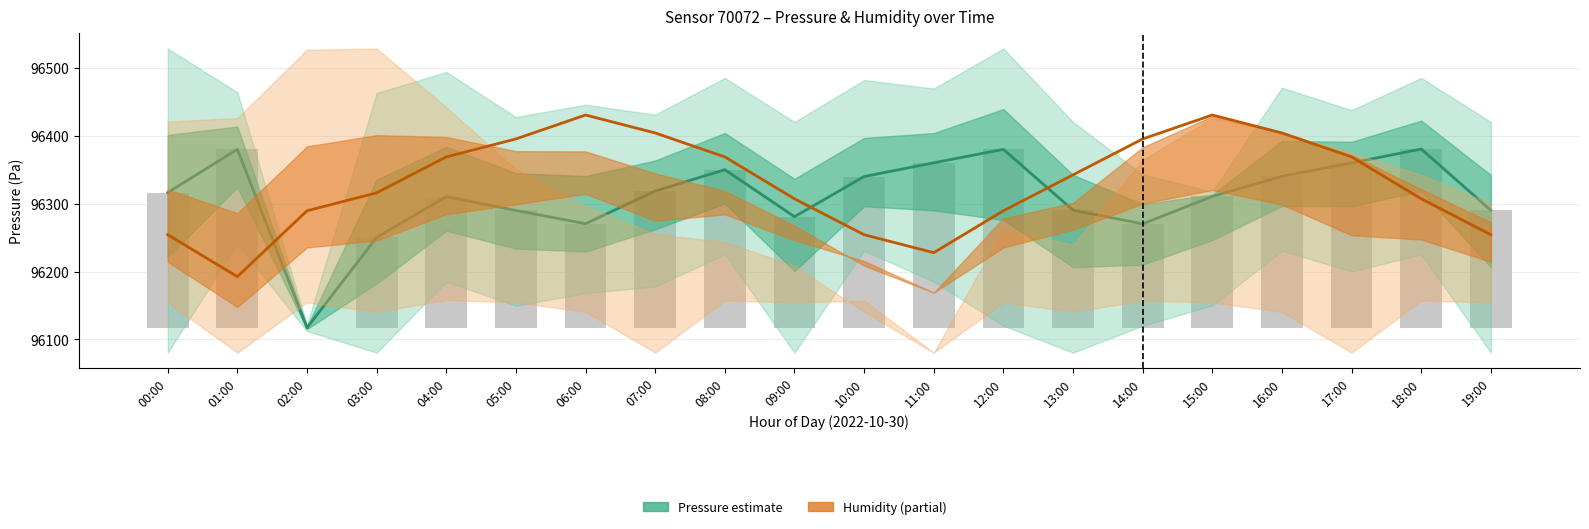

How many values in the humidity_mean series are below 96342?

10